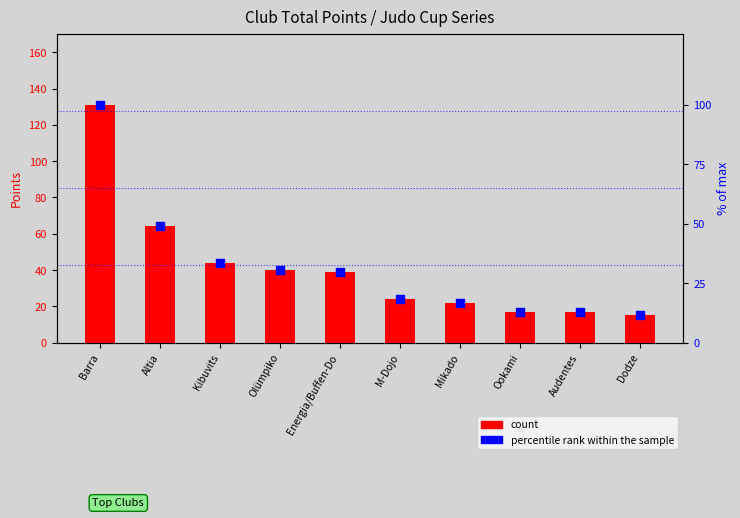

Which series has the widest spread of Y values?

count